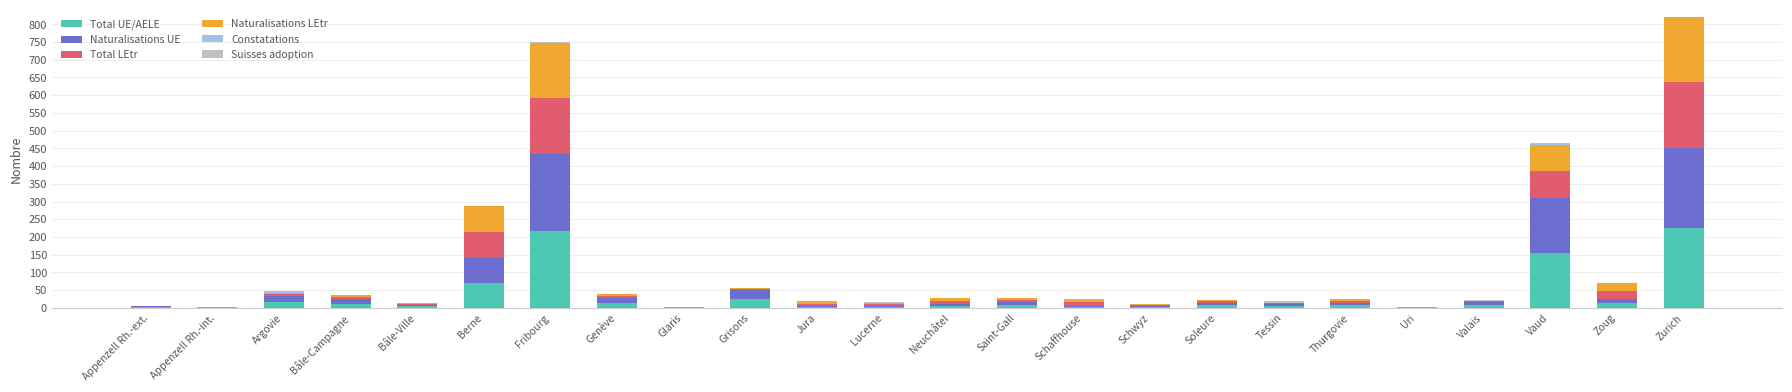

Which series changed the most between Schwyz and Valais?

Total UE/AELE